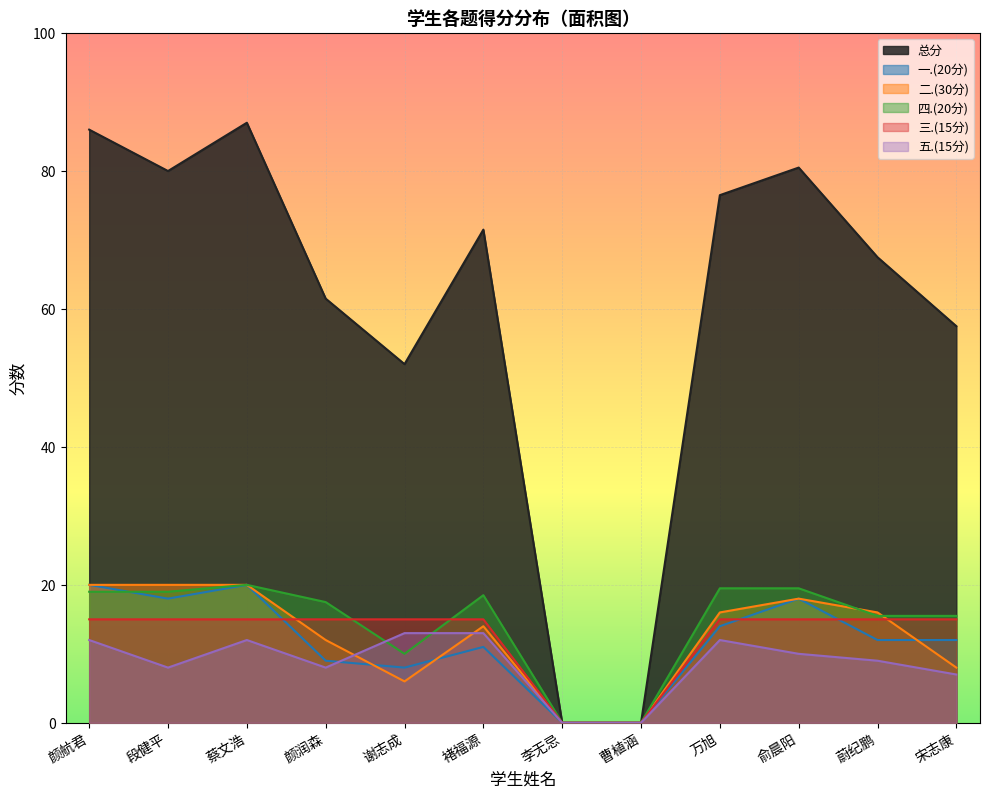

How many lines are shown in the chart?

6